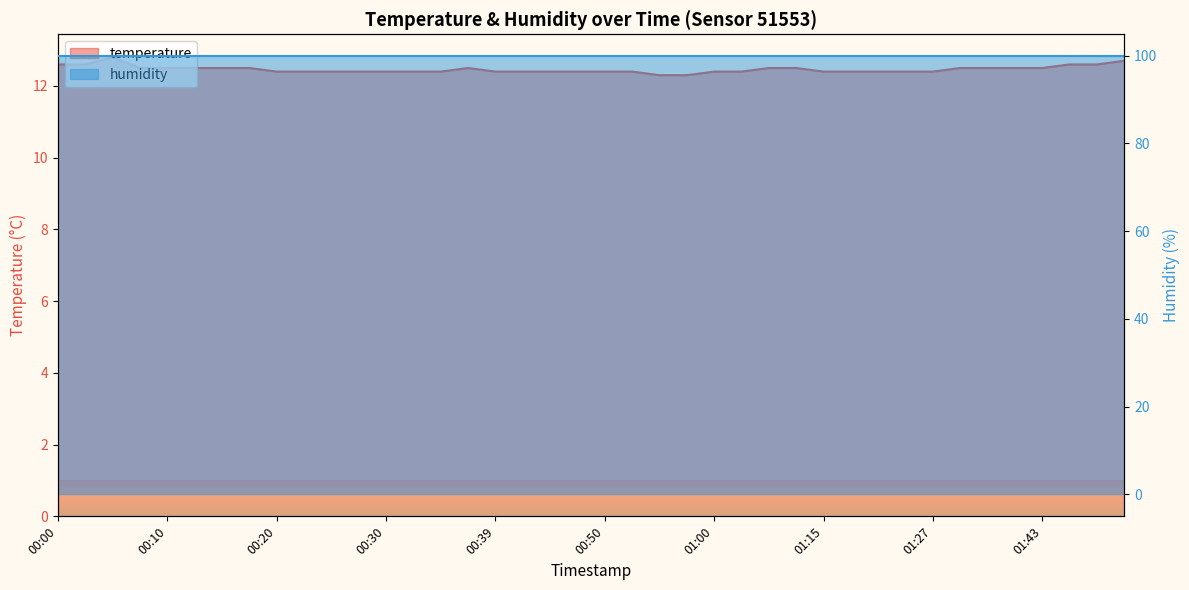

True or false: the data shows 17.9 at 00:37.

False